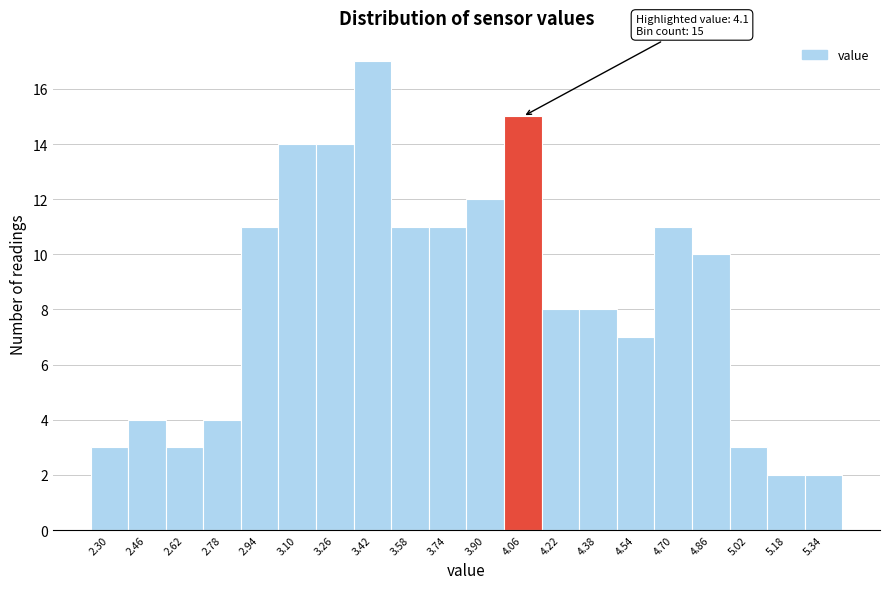

Reading left to right, list all the values displayed in this chart.

2.30=3	2.46=4	2.62=3	2.78=4	2.94=11	3.10=14	3.26=14	3.42=17	3.58=11	3.74=11	3.90=12	4.06=15	4.22=8	4.38=8	4.54=7	4.70=11	4.86=10	5.02=3	5.18=2	5.34=2